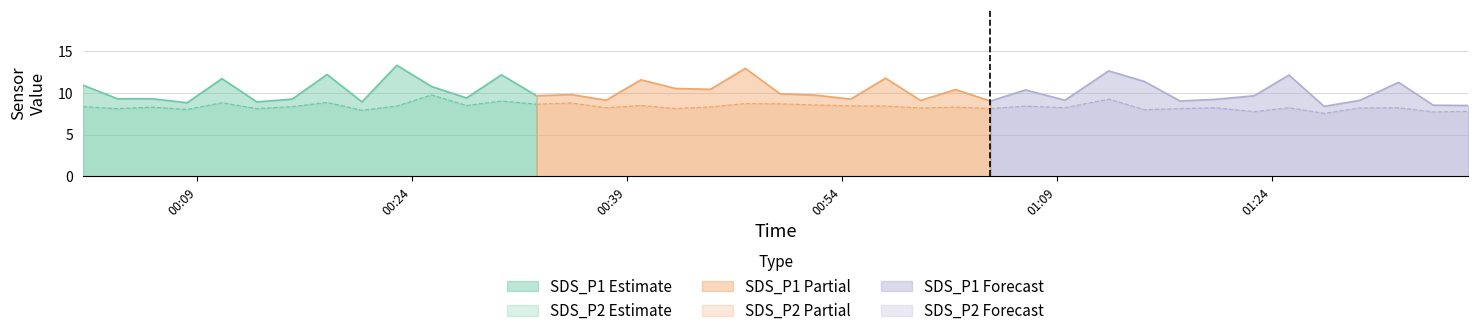

True or false: SDS_P2 Estimate and SDS_P1 Estimate cross at least once.

False